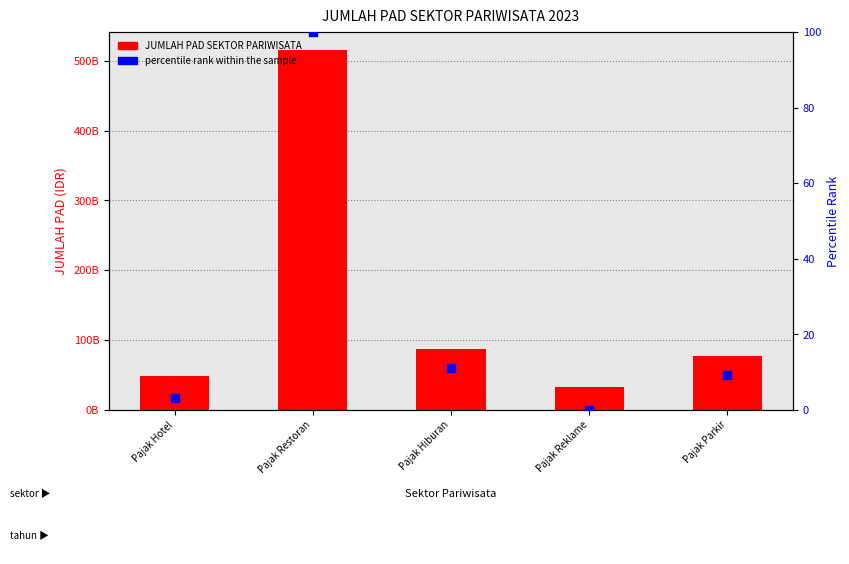

At how many categories does at least one series exceed 67474580209?

3